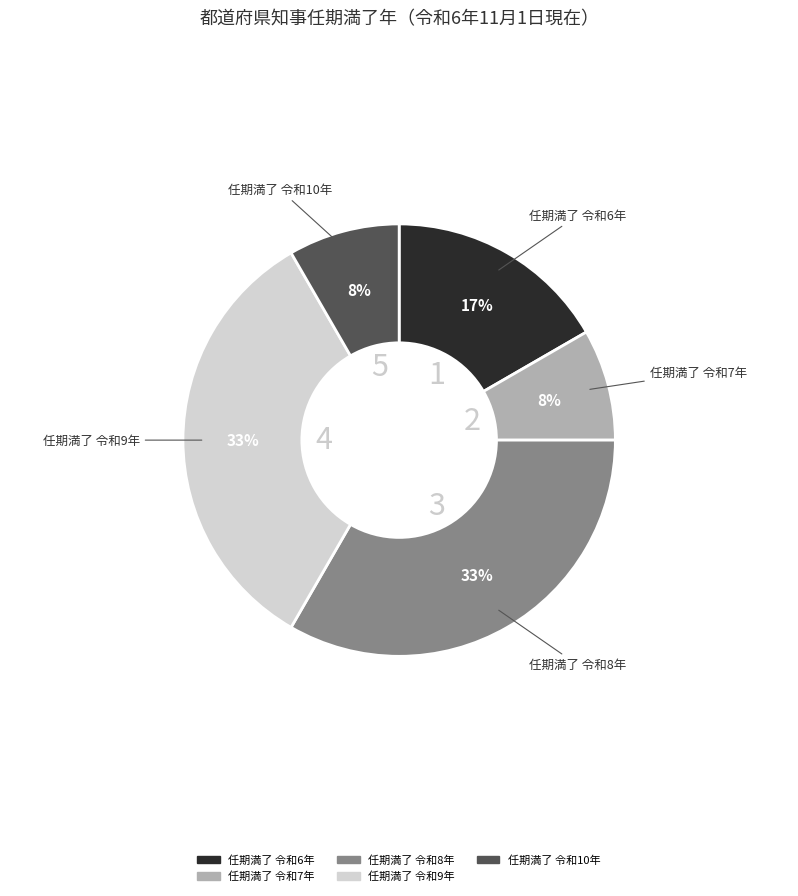

To the nearest percent, what is the difference between the largest and smallest slice percentages?

25%